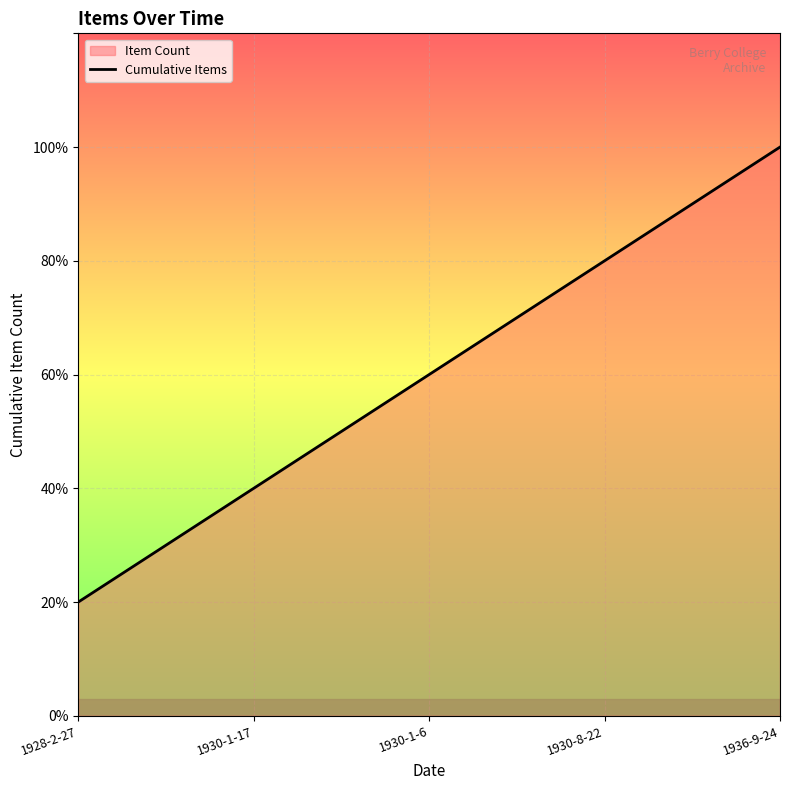

The chart shows a value of 0 at 1928-2-27. True or false?

False